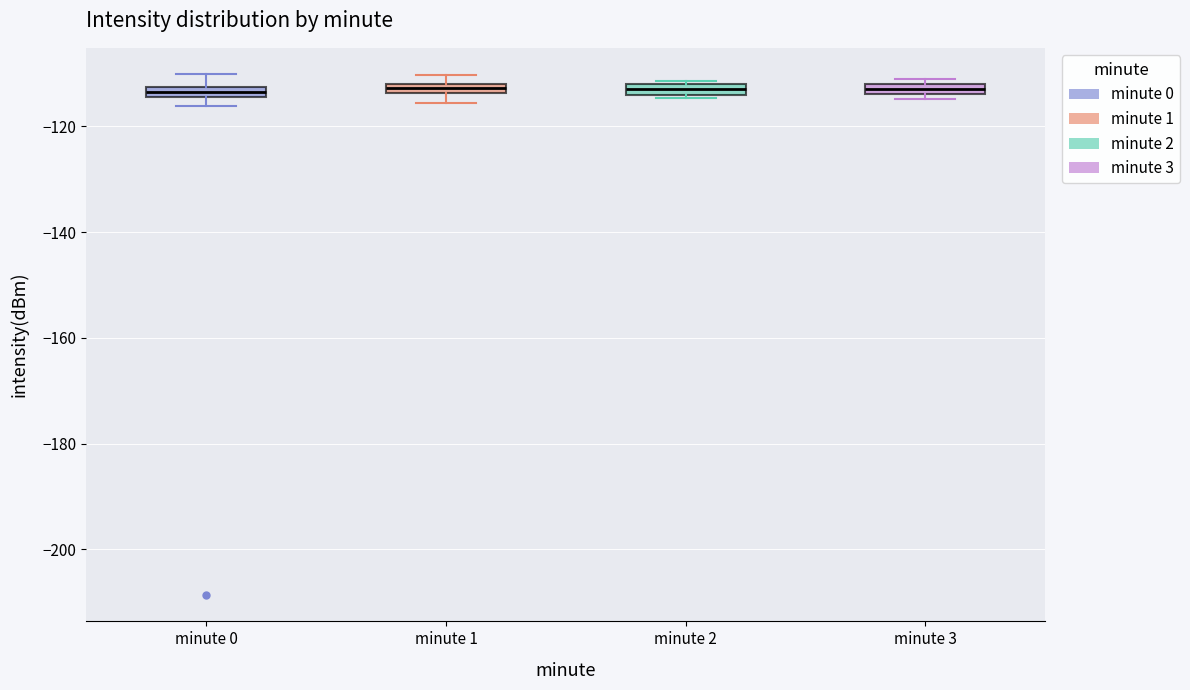

Where is the lower edge of the box for minute 3 on the y-axis? The values are not printed on the chart, so give them approximately, as read against the axis.

-114